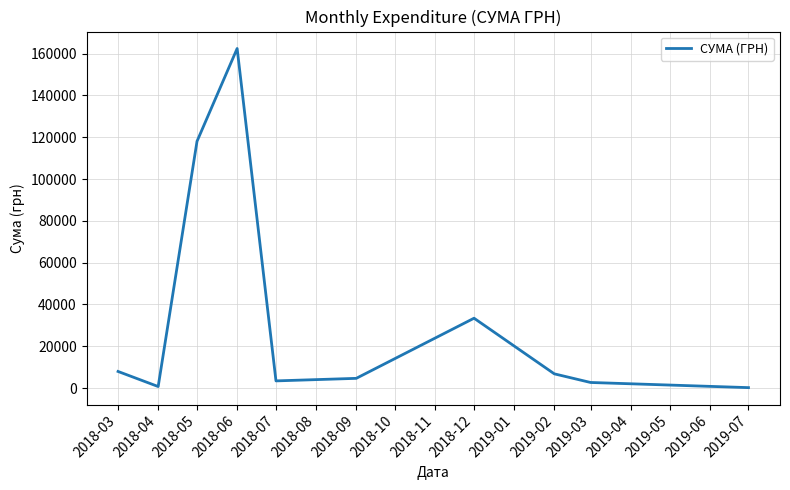

What is the difference between the maximum and minimum values?

162184.6